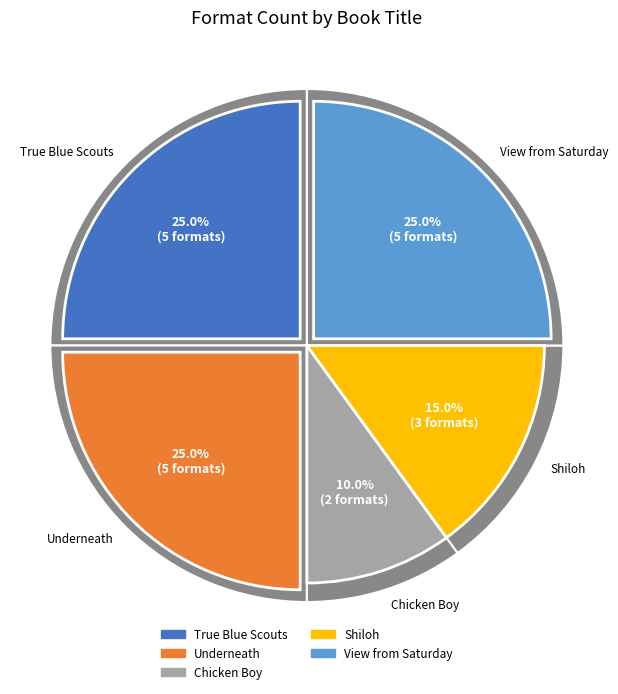

What is the largest slice in the pie chart?

True Blue Scouts of Sugar Man Swamp